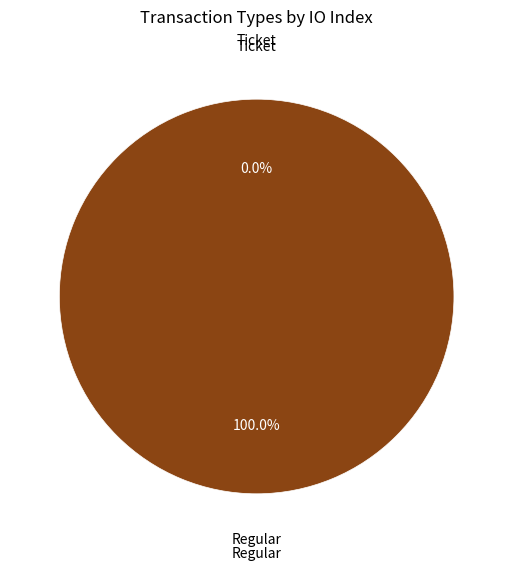

Rank the categories by value from highest to lowest.

Regular, Ticket